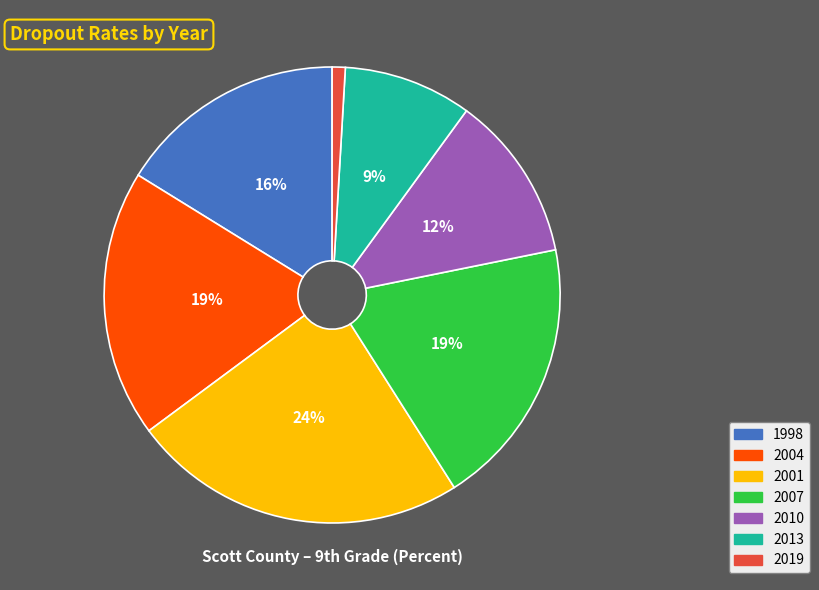

How many segments does this pie chart have?

7